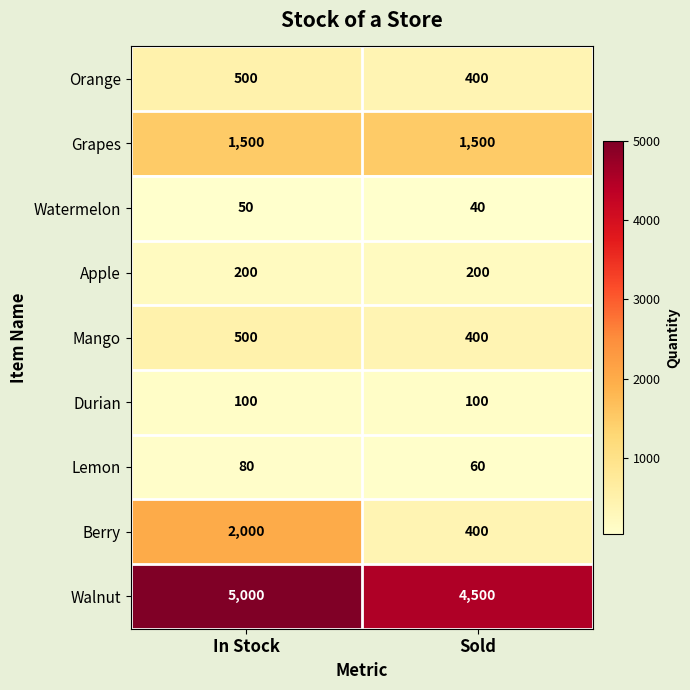

True or false: Orange has a value of 500 at In Stock.

True